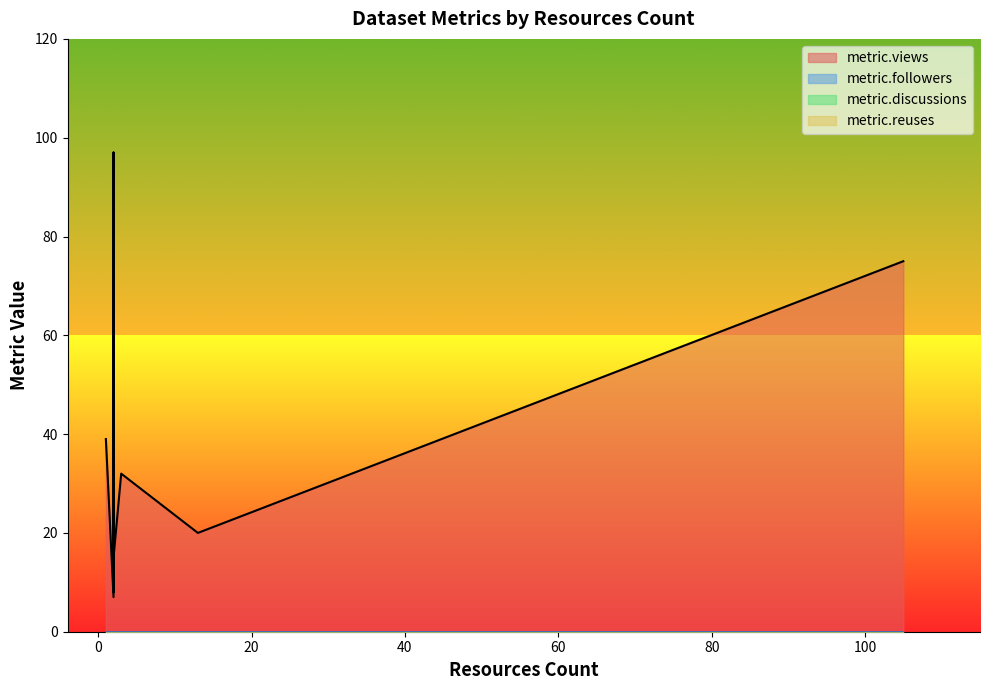

What is the spread (max minus min) of values at 105?

75